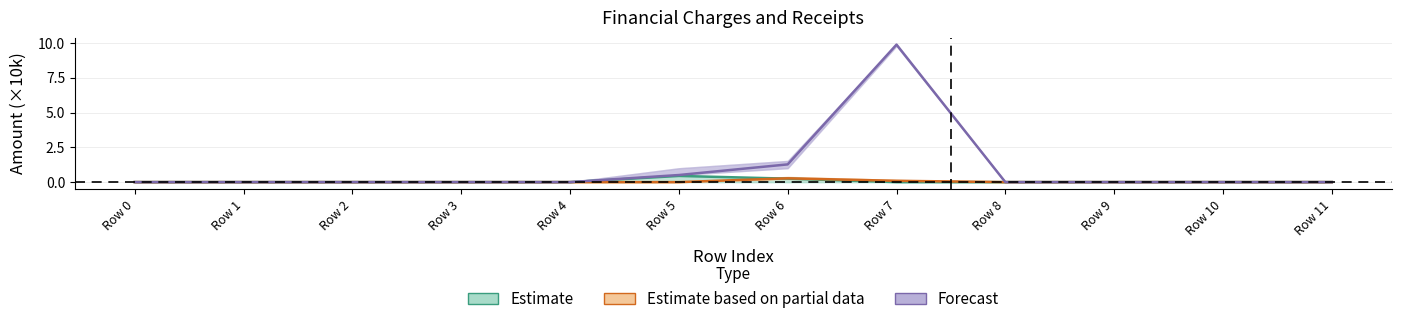

How many interior local peaks does the Estimate series have?

1